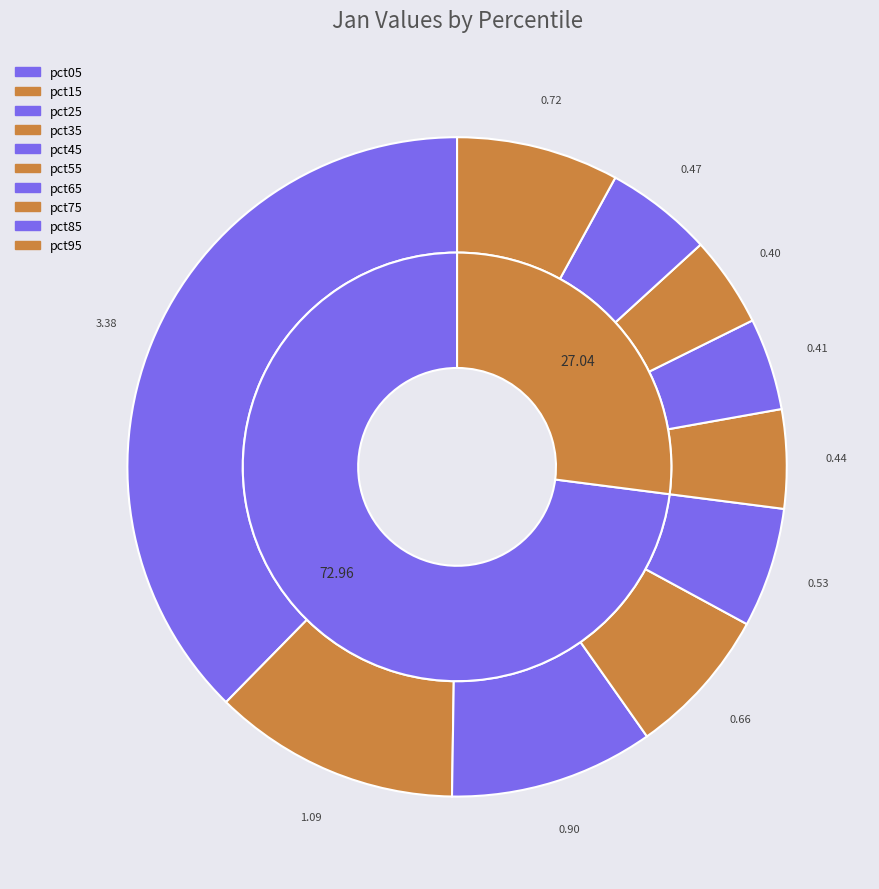

Is the sum of pct75 and pct45 greater than half?

No